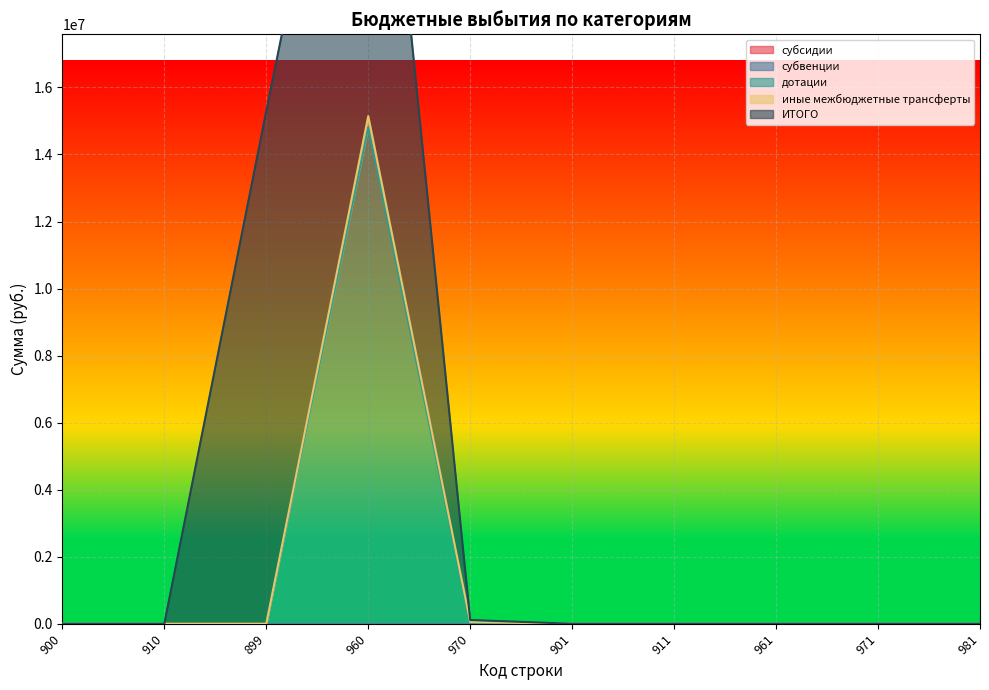

True or false: ИТОГО has more than 1 interior local peaks.

False